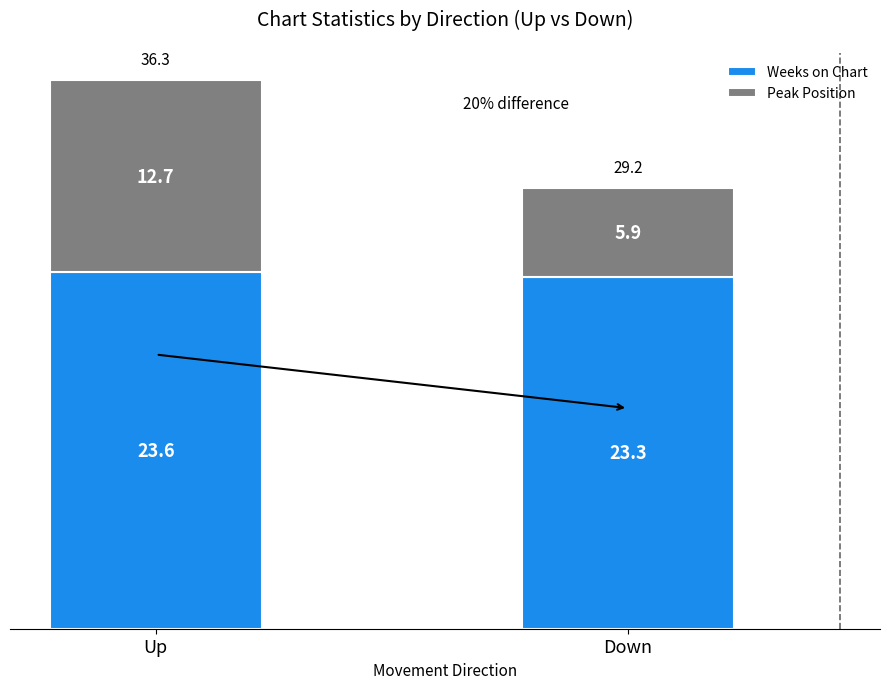

What are all the series names shown in the legend?

Weeks on Chart, Peak Position